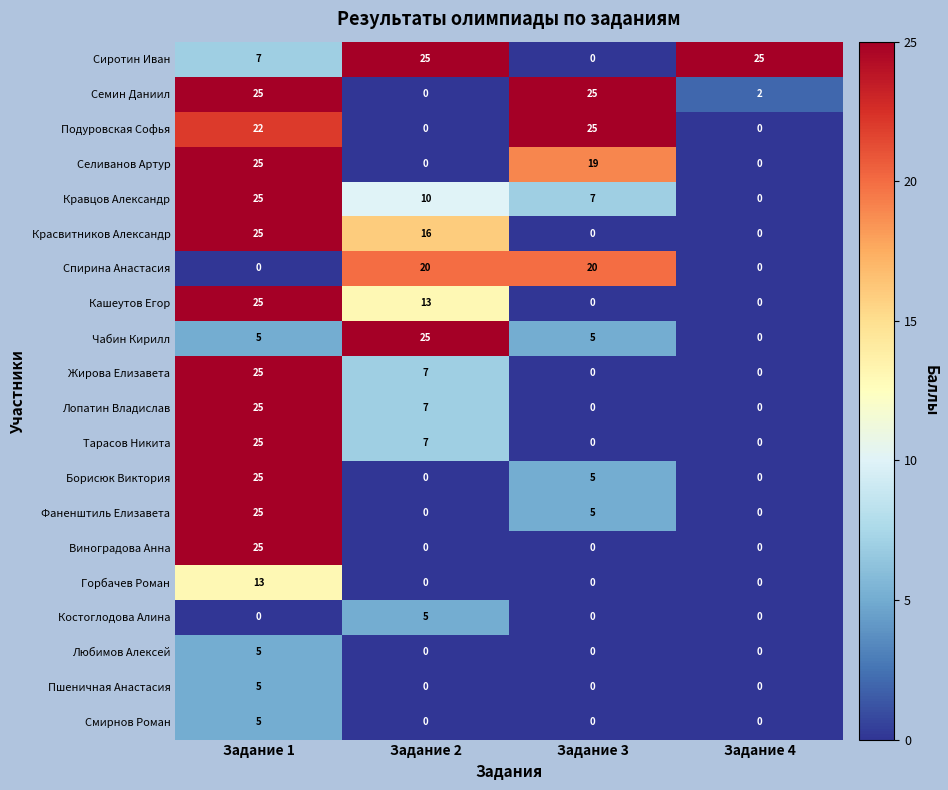

Which series has the largest total across all categories?

Сиротин Иван